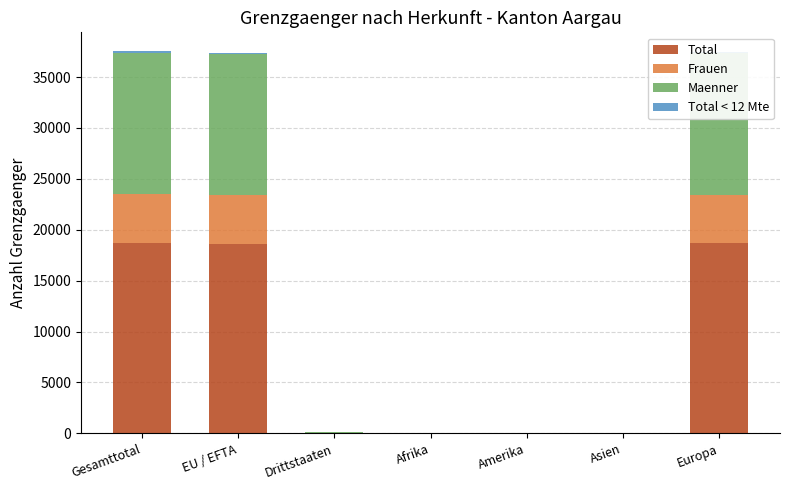

What is the highest value of the Total series?

18671